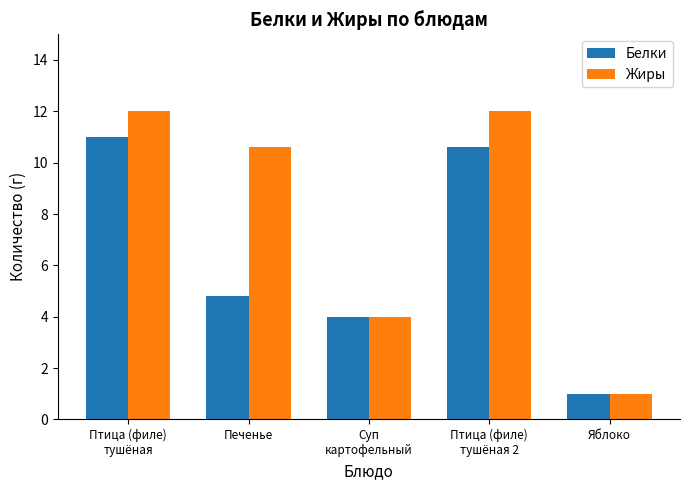

What is the difference between the Жиры values at Птица (филе)
тушёная 2 and Печенье?

1.4